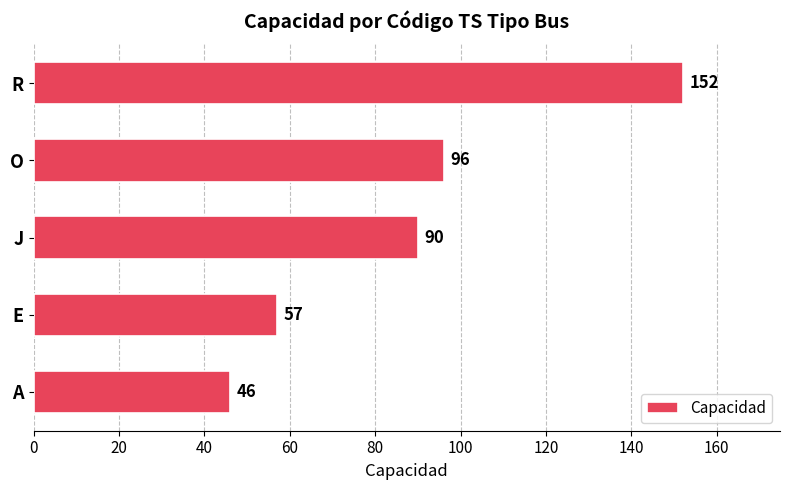

Rank the categories by value from lowest to highest.

A, E, J, O, R